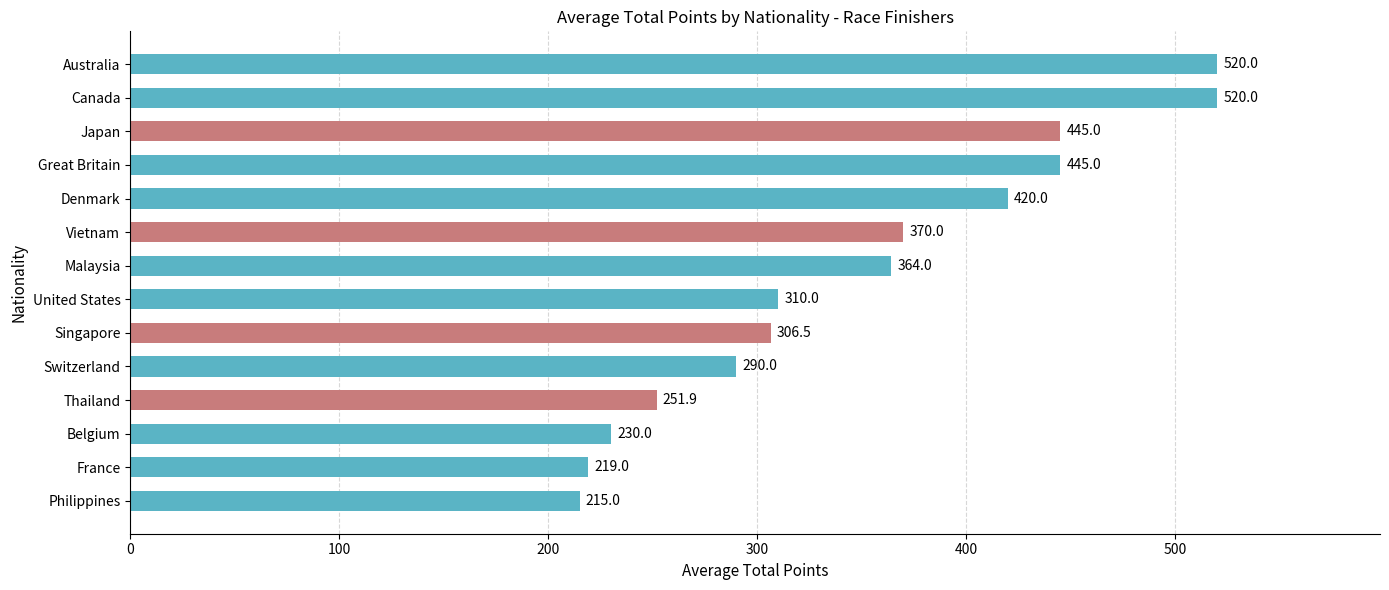

Reading top to bottom, list all the values displayed in this chart.

Australia=520.0	Canada=520.0	Japan=445.0	Great Britain=445.0	Denmark=420.0	Vietnam=370.0	Malaysia=364.0	United States=310.0	Singapore=306.5	Switzerland=290.0	Thailand=251.9	Belgium=230.0	France=219.0	Philippines=215.0